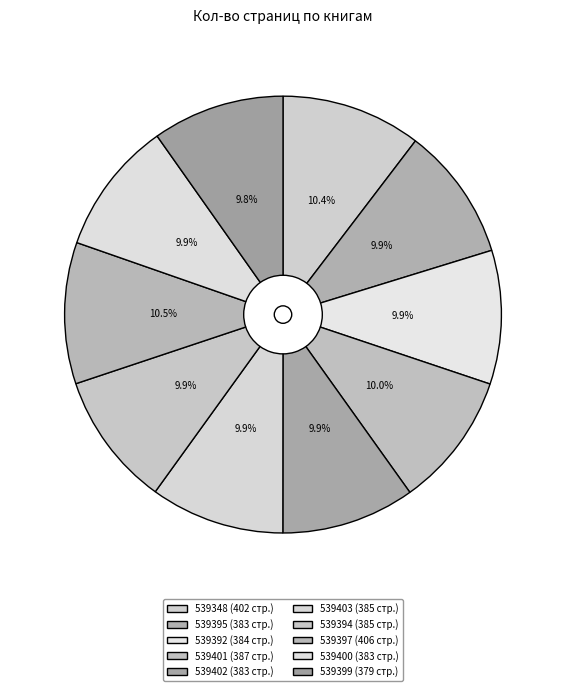

True or false: 539403 accounts for 10% of the total.

True